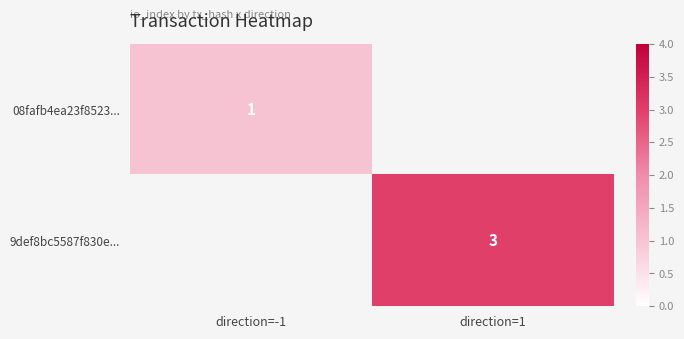

Is it true that 9def8bc5587f830e... equals 3 at direction=1?

True